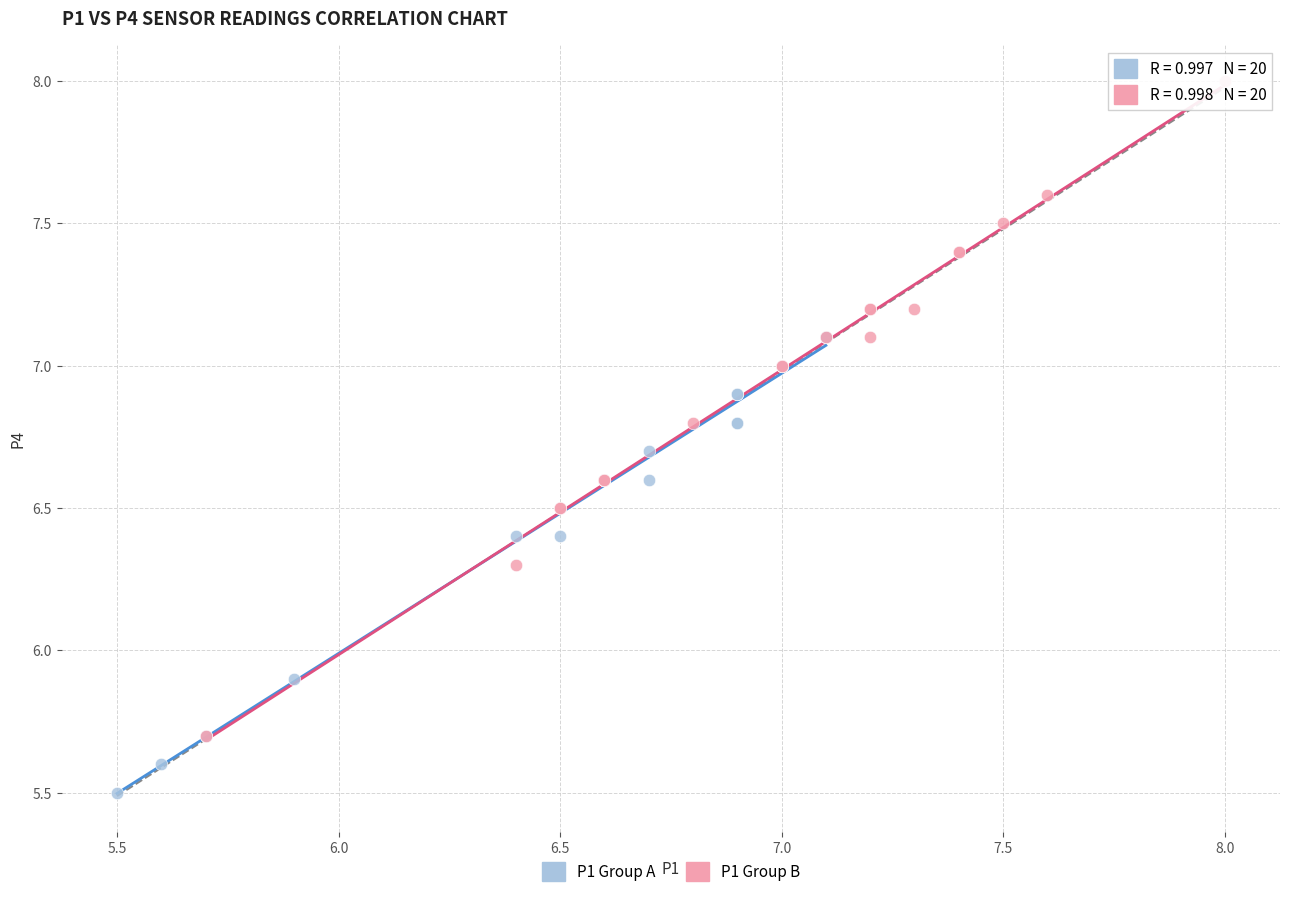

Which series reaches the minimum Y coordinate?

P1 Group A